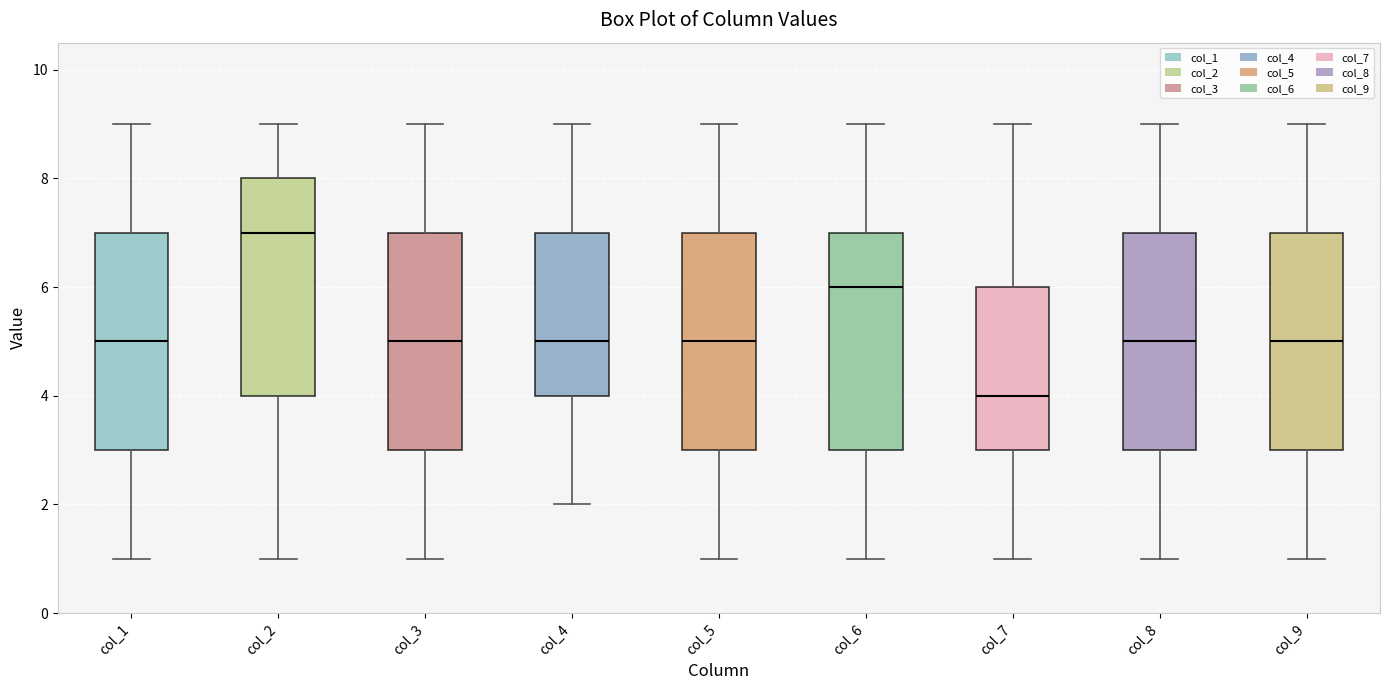

Where does the lower whisker of the box for col_3 end on the y-axis? The values are not printed on the chart, so give them approximately, as read against the axis.

1